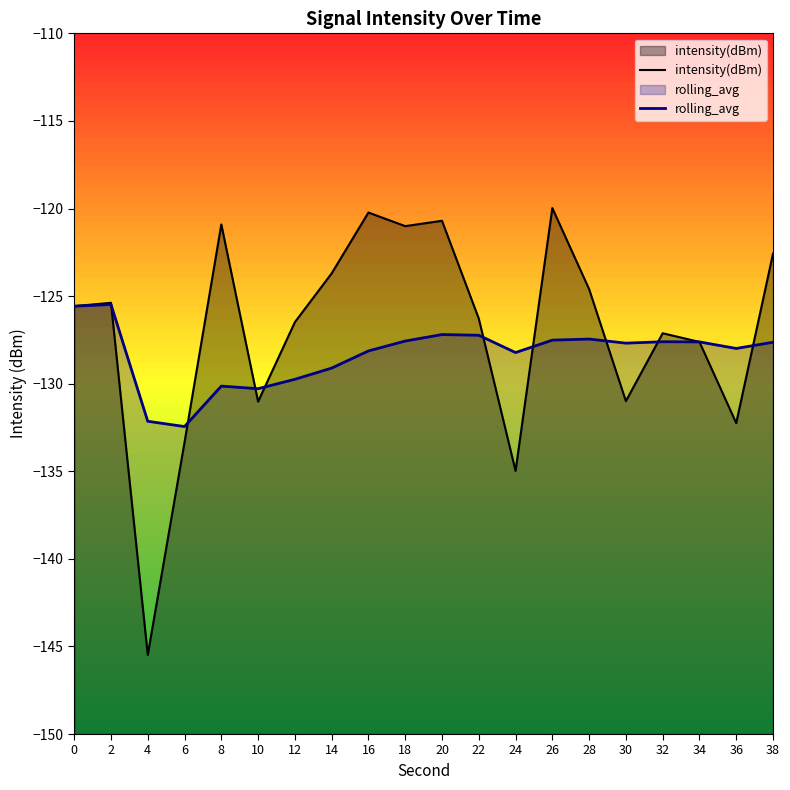

How many interior local valleys does the rolling_avg series have?

5